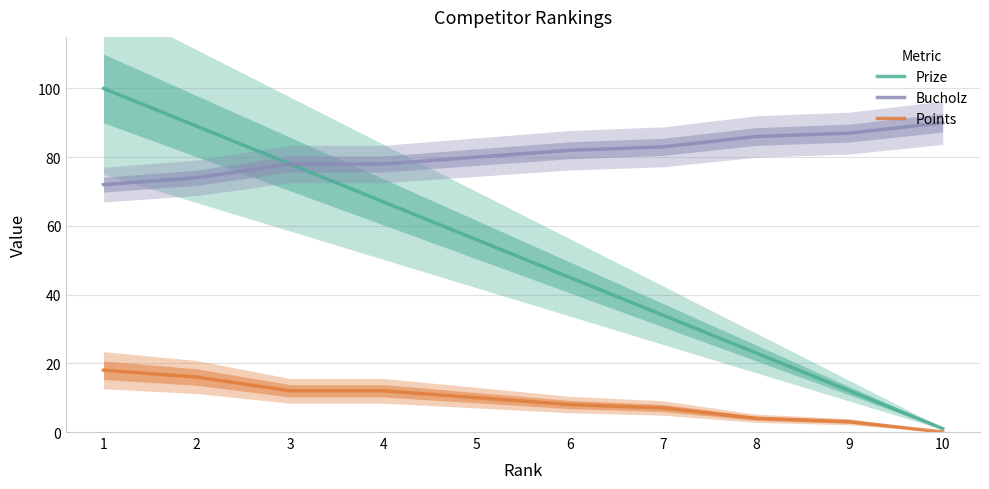

Where is Points nearest to the value 9?

5